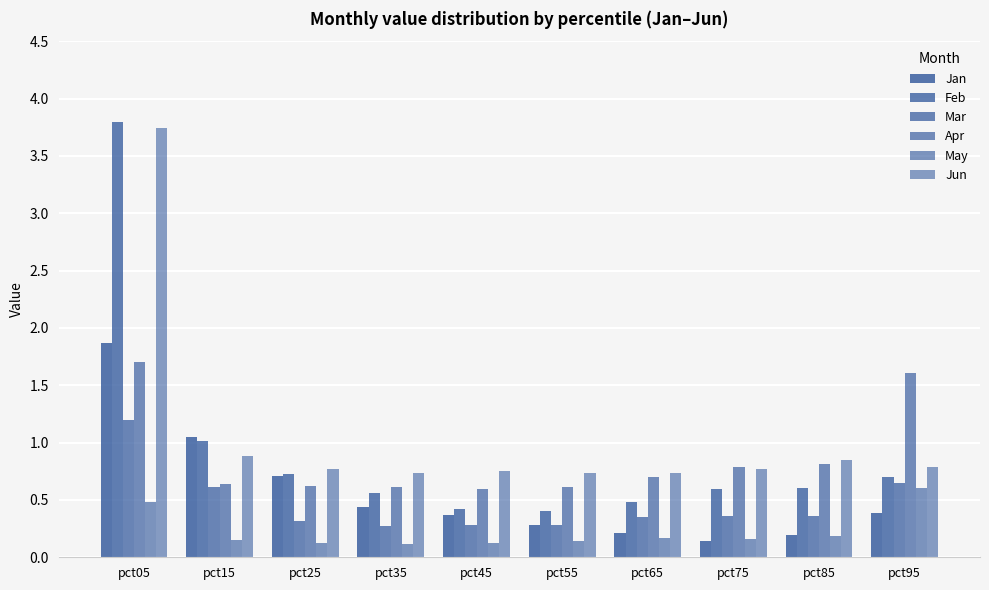

Is the value of Feb at pct15 greater than the value of Jun at pct75?

Yes